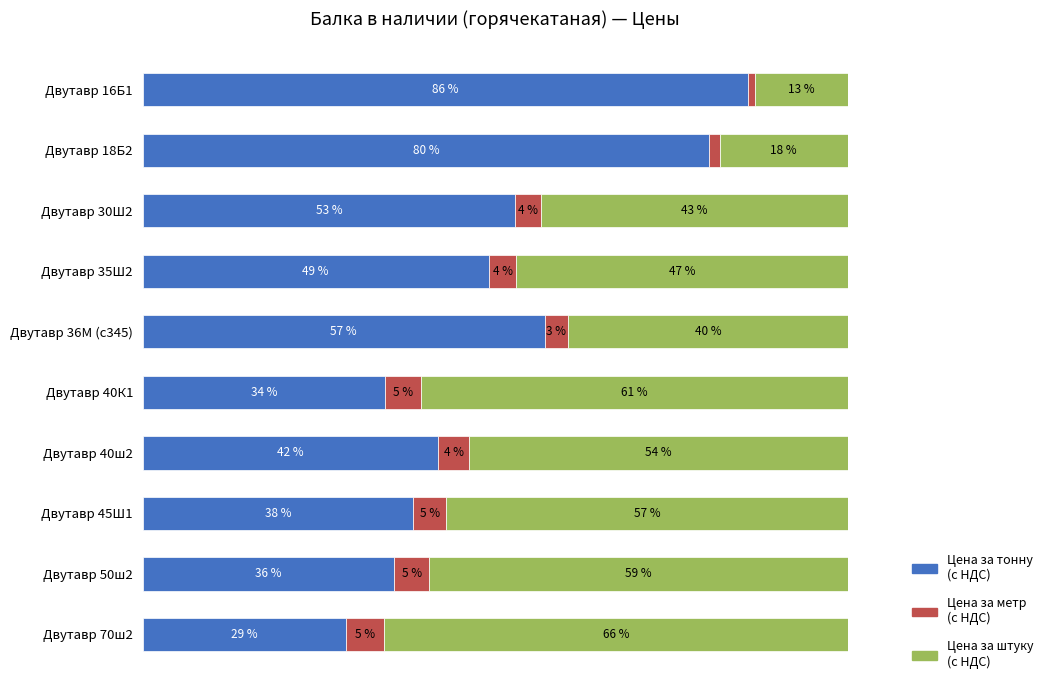

What are all the series names shown in the legend?

Цена за тонну (с НДС), Цена за метр (с НДС), Цена за штуку (с НДС)